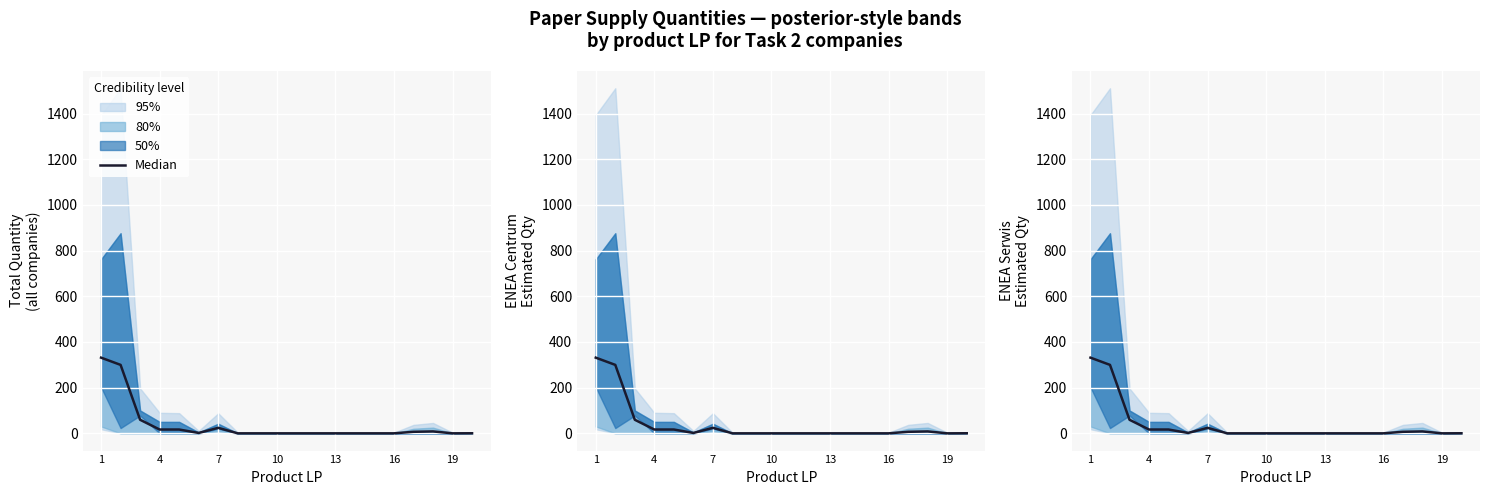

Which label corresponds to the largest value in the chart?

1